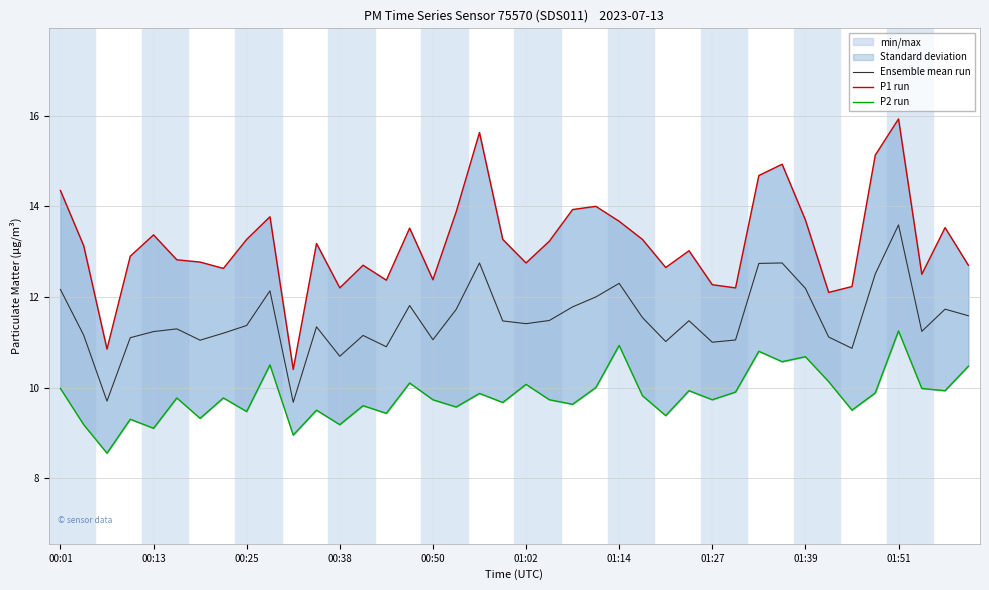

Where is P1 run nearest to the value 13?

27